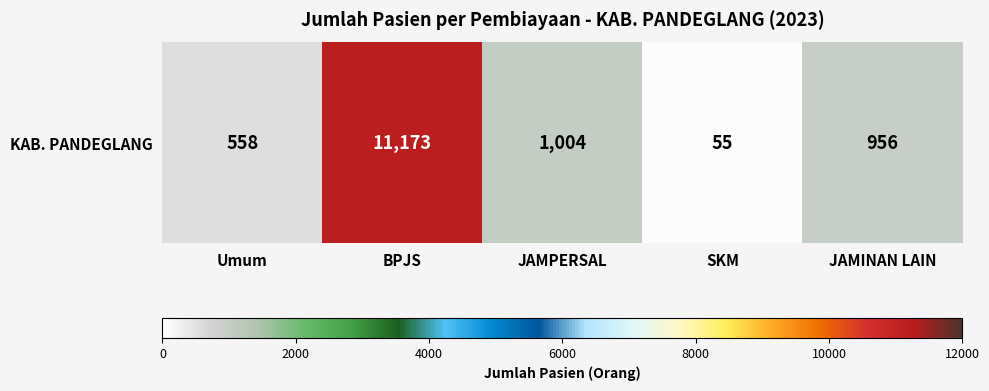

Rank the categories by value from lowest to highest.

SKM, Umum, JAMINAN LAIN, JAMPERSAL, BPJS